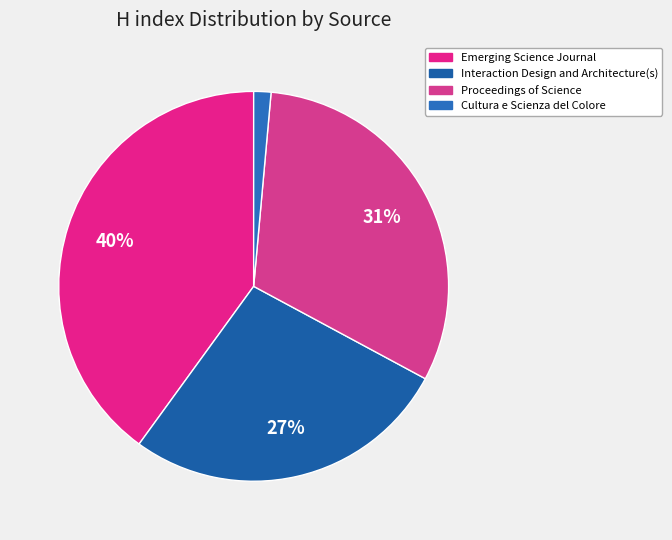

What percentage do Proceedings of Science and Cultura e Scienza del Colore together represent?

32.9%